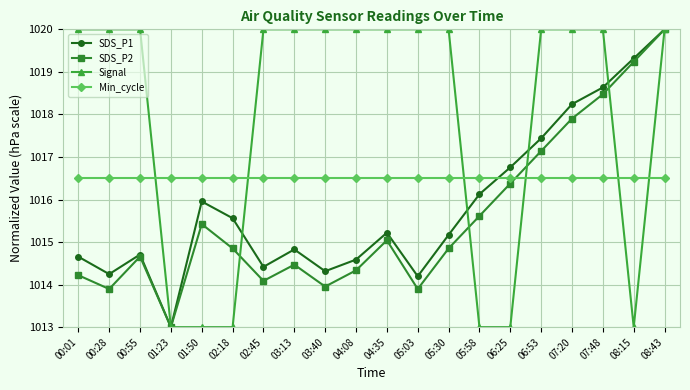

What are all the series names shown in the legend?

SDS_P1, SDS_P2, Signal, Min_cycle